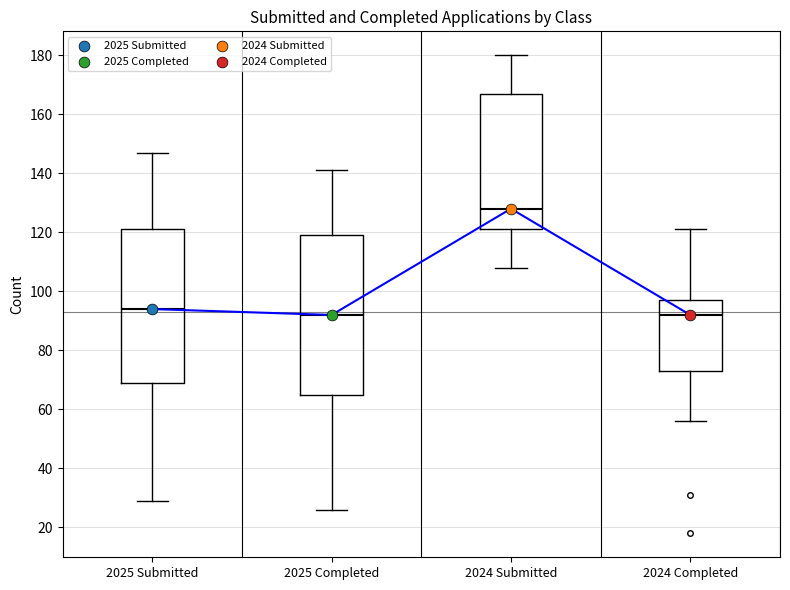

Reading left to right, transcribe this box plot: for each box, give where its median line is, the range the box spans, and where its two whiskers end, as read against the y-axis. The values are not printed on the chart, so give them approximately, as read against the axis.

2025 Submitted: median 94, box 70 to 122, whiskers 30 to 148
2025 Completed: median 92, box 66 to 120, whiskers 26 to 142
2024 Submitted: median 128, box 122 to 168, whiskers 108 to 180
2024 Completed: median 92, box 74 to 98, whiskers 56 to 122